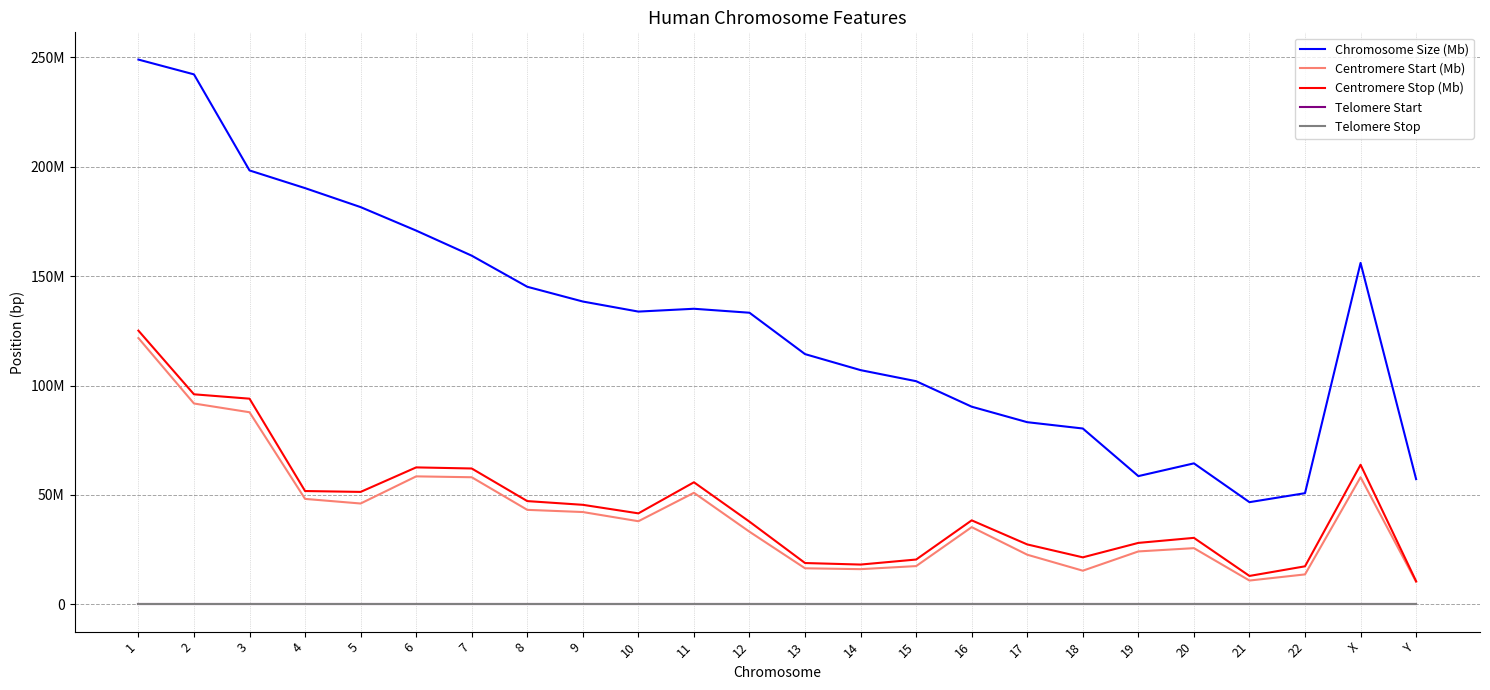

True or false: Centromere Start (Mb) and Telomere Start intersect in this chart.

False